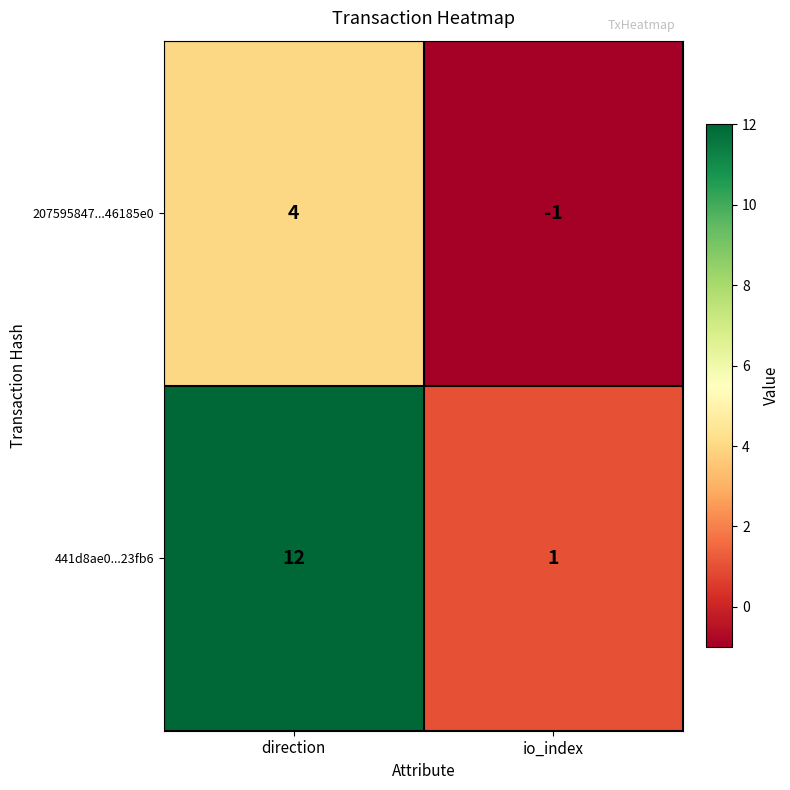

Where is 207595847...46185e0 nearest to the value 1?

io_index